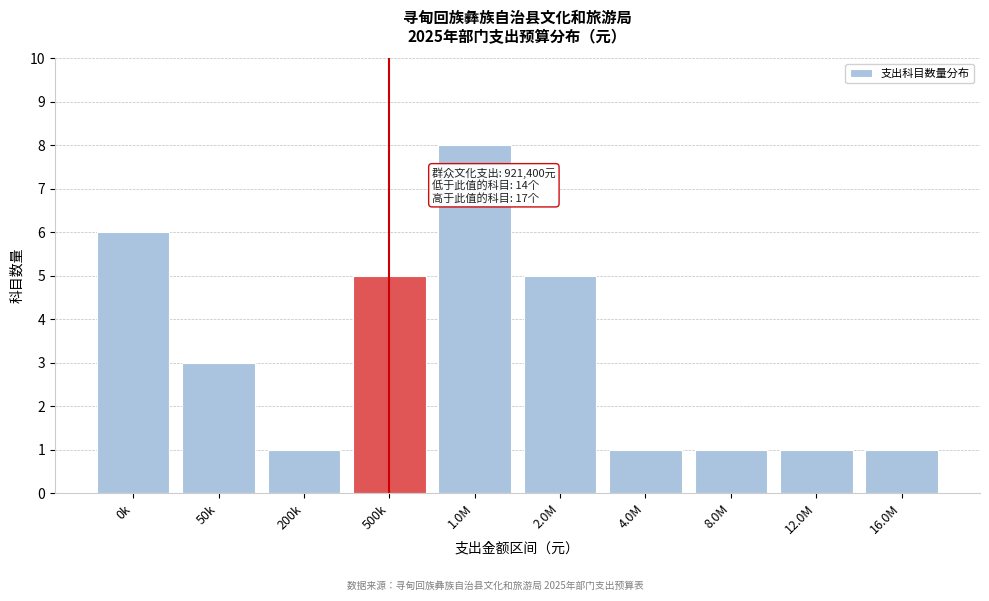

Reading left to right, what are all the values shown in this chart?

0k=6	50k=3	200k=1	500k=5	1.0M=8	2.0M=5	4.0M=1	8.0M=1	12.0M=1	16.0M=1